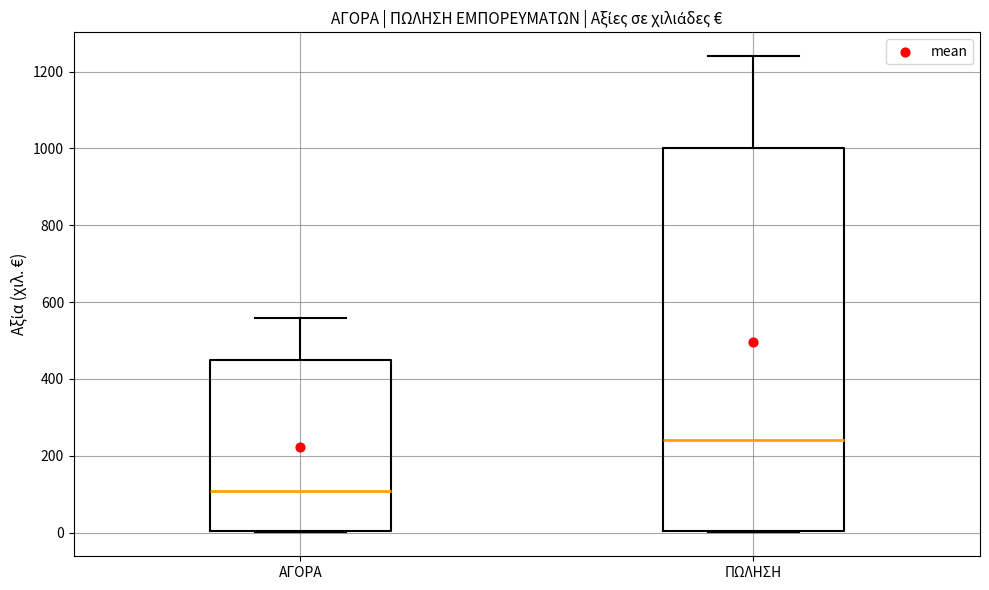

Which box is the tallest, from its lower edge to its upper edge?

ΠΩΛΗΣΗ